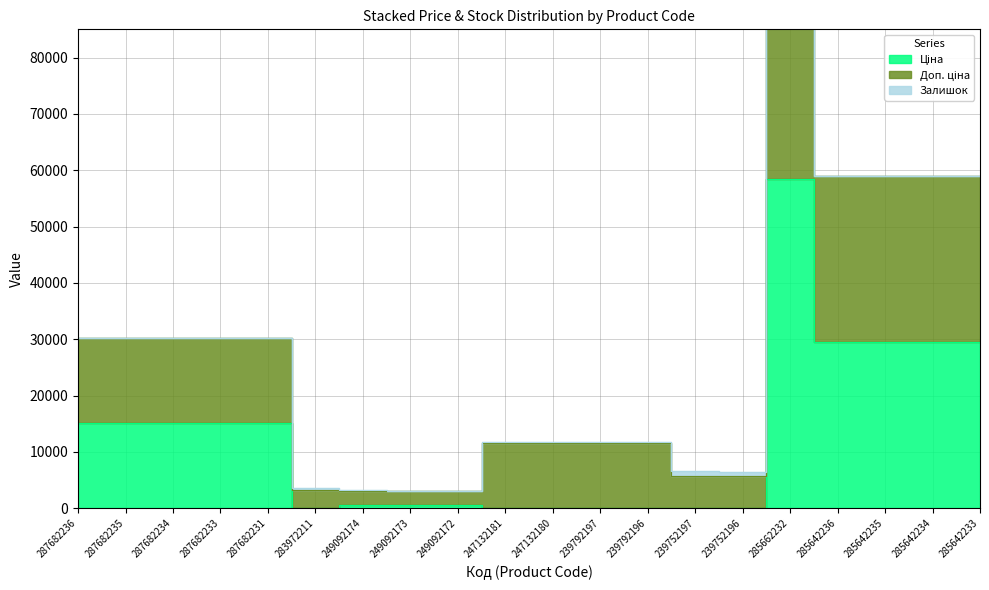

At which label does Ціна reach its peak?

285662232